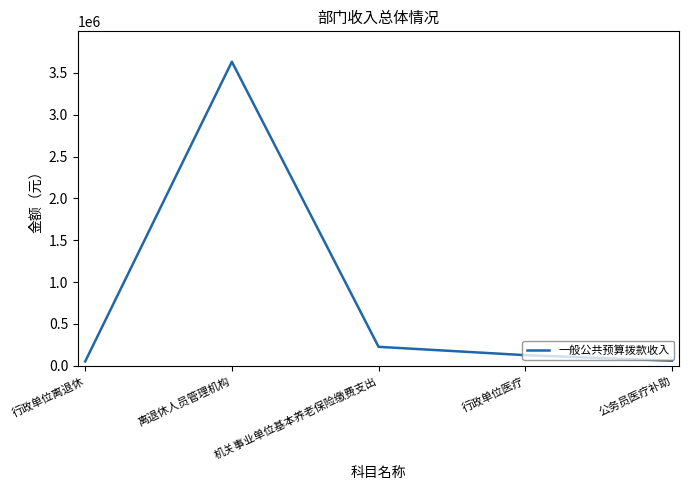

The chart shows a value of 125900 at 行政单位医疗. True or false?

True